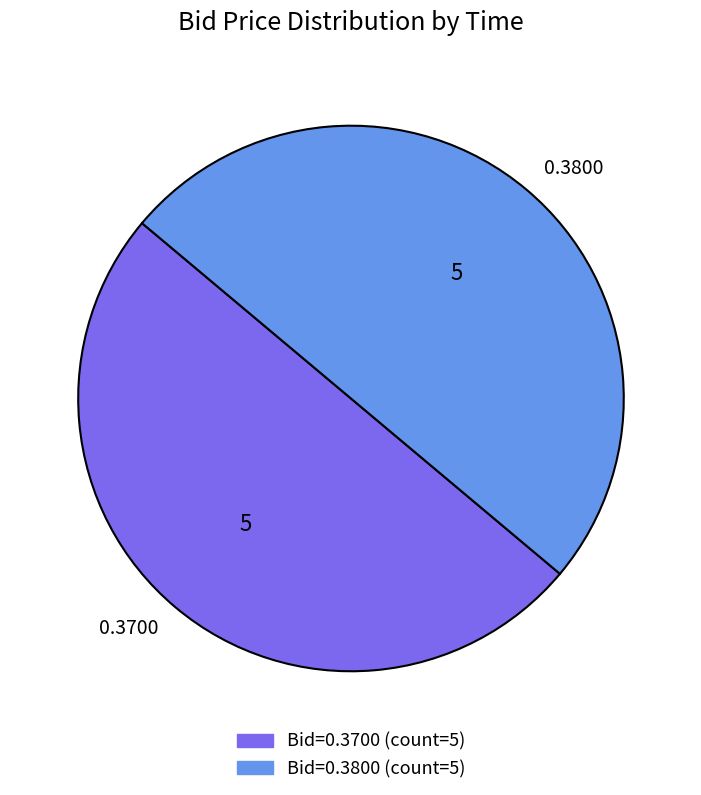

How many segments does this pie chart have?

2